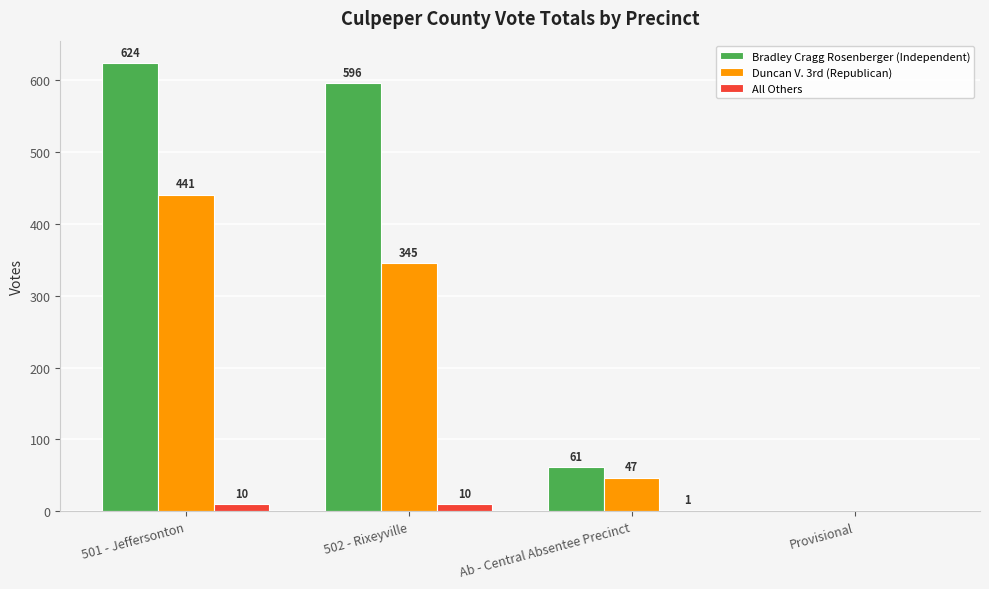

True or false: All Others has a value of 10 at 501 - Jeffersonton.

True